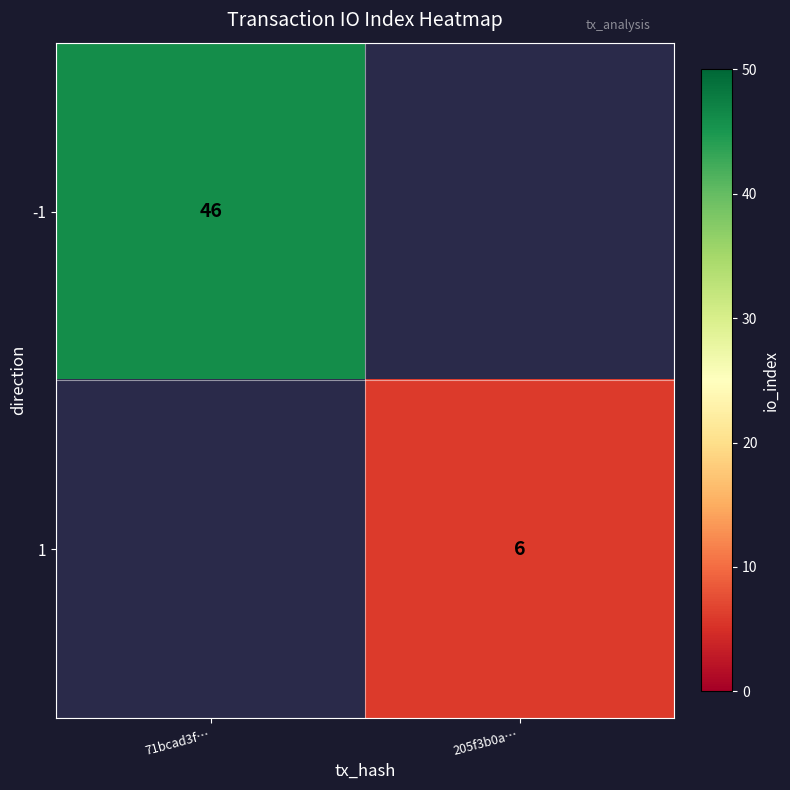

The value of -1 at 71bcad3f… is 46. True or false?

True